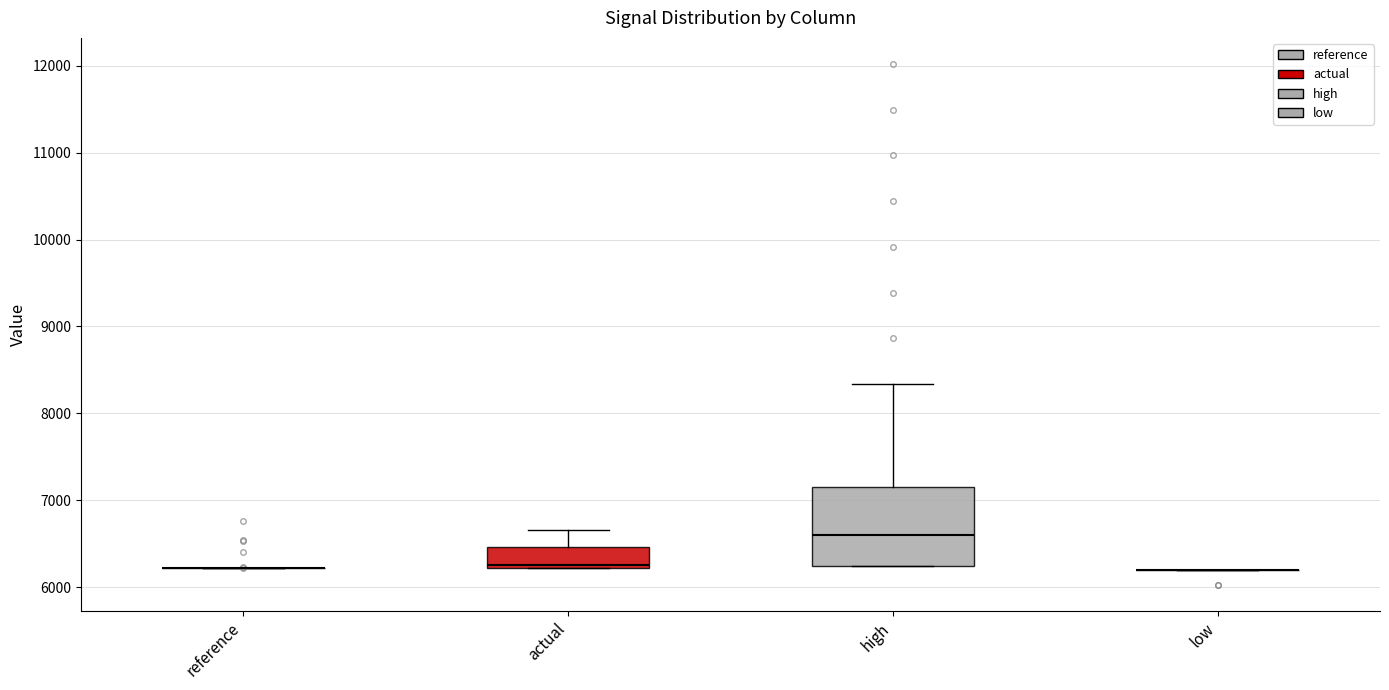

Comparing the boxes themselves (not the whiskers), which one is the tallest?

high